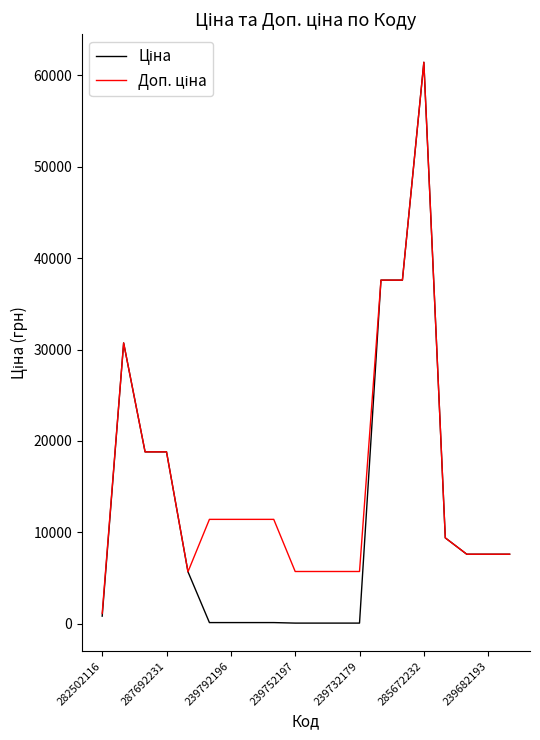

What is the total value across all series at 285672232?

122868.5